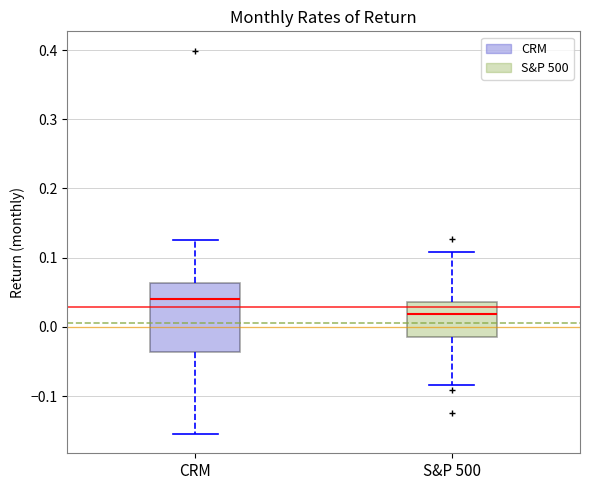

Comparing the boxes themselves (not the whiskers), which one is the tallest?

CRM